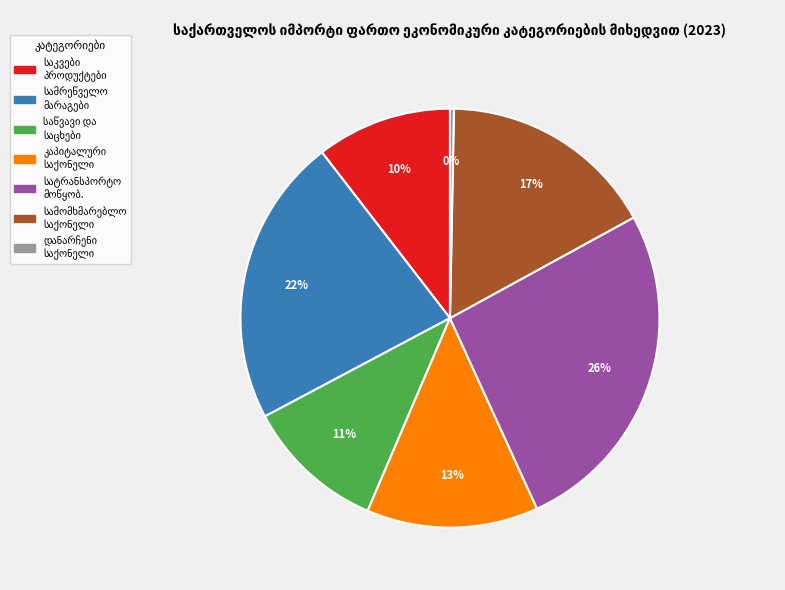

Does any single category account for the majority?

No